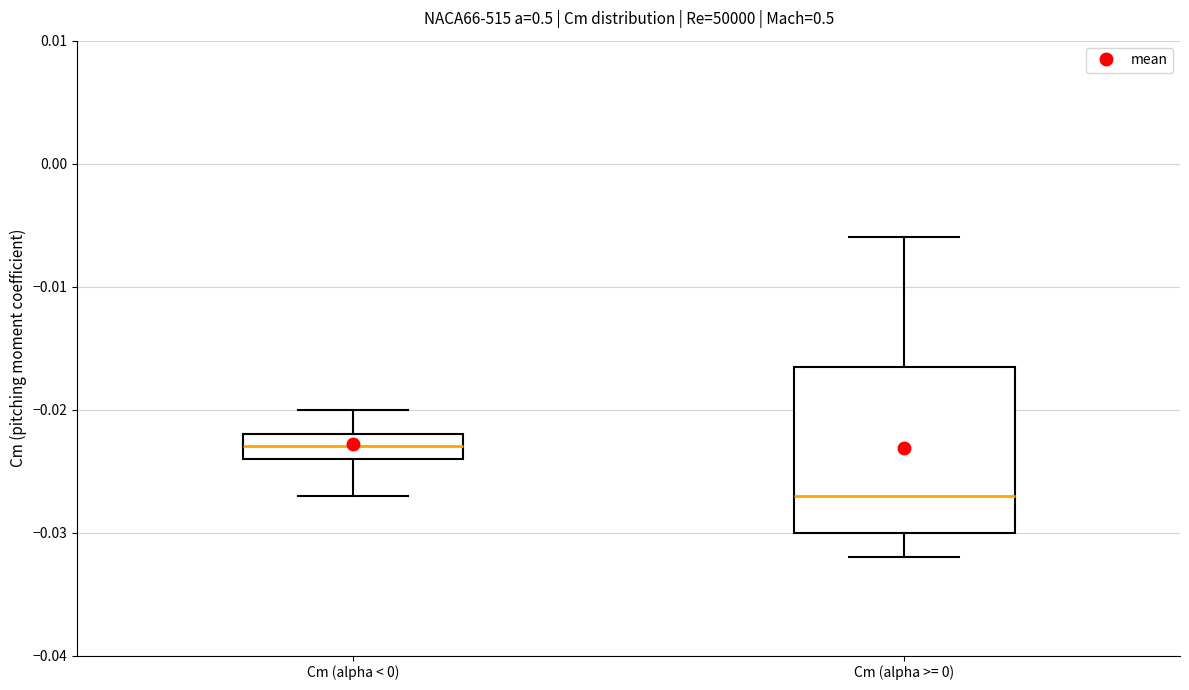

Reading left to right, transcribe this box plot: for each box, give where its median line is, the range the box spans, and where its two whiskers end, as read against the y-axis. The values are not printed on the chart, so give them approximately, as read against the axis.

Cm (alpha < 0): median -0.023, box -0.024 to -0.022, whiskers -0.027 to -0.020
Cm (alpha >= 0): median -0.027, box -0.030 to -0.016, whiskers -0.032 to -0.006